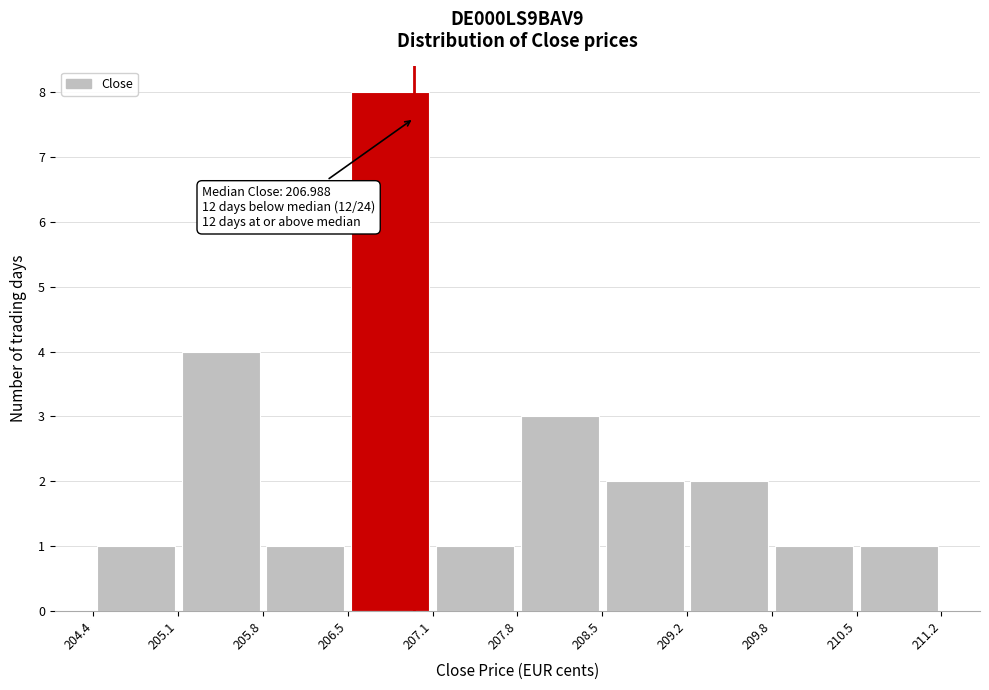

Over which range of the x-axis is the bar tallest?

206.5 to 207.1